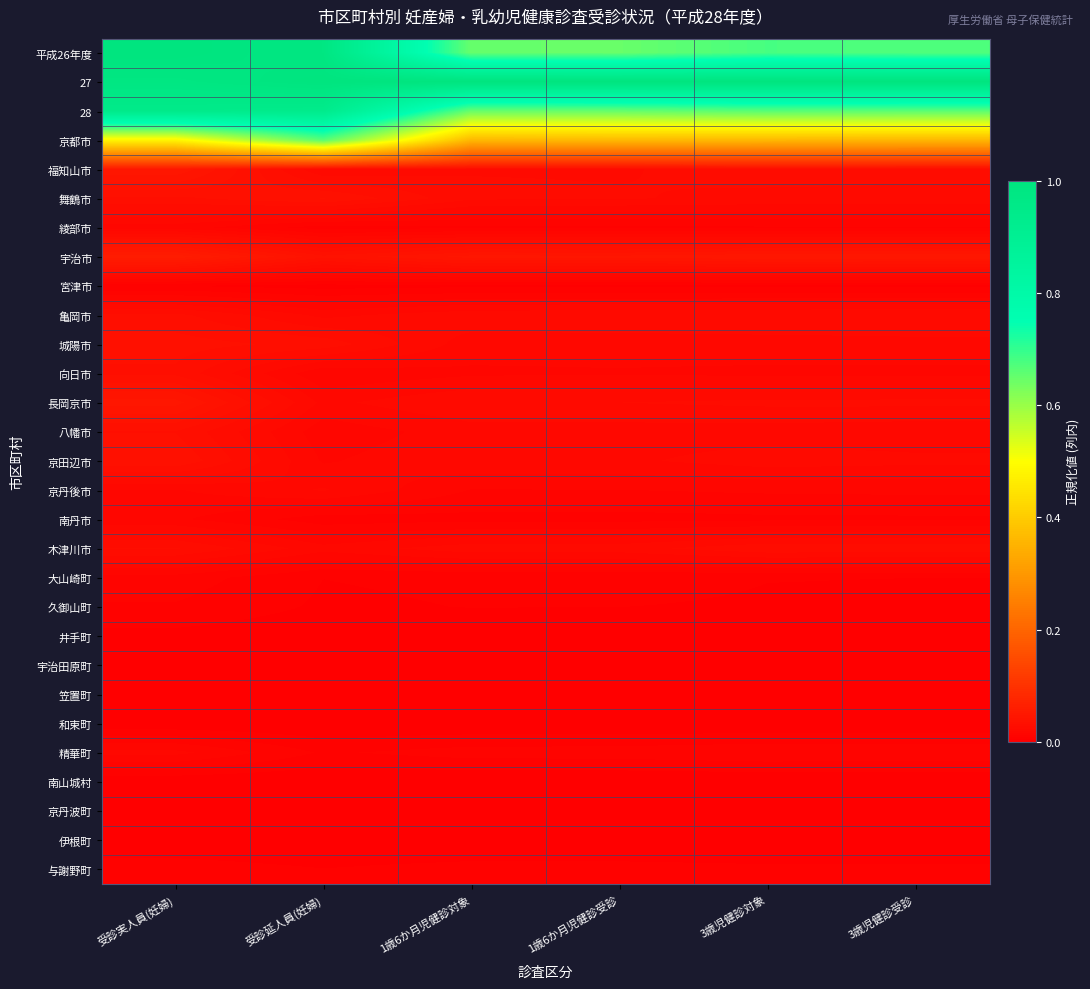

Rank the series by their maximum value, from highest to lowest.

平成26年度, 27, 28, 京都市, 宇治市, 福知山市, 長岡京市, 舞鶴市, 京田辺市, 城陽市, 八幡市, 向日市, 亀岡市, 木津川市, 京丹後市, 精華町, 綾部市, 南丹市, 大山崎町, 久御山町, 与謝野町, 宮津市, 京丹波町, 宇治田原町, 井手町, 伊根町, 和束町, 南山城村, 笠置町